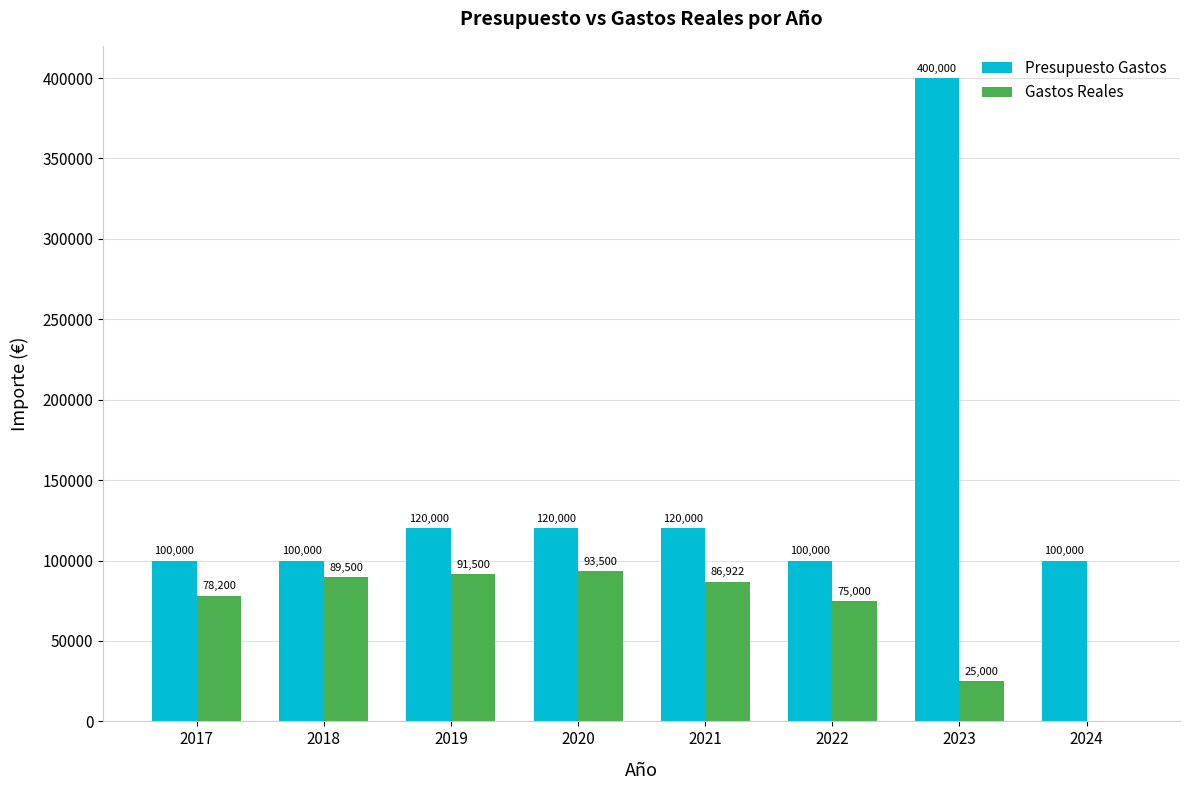

What is the sum of the Presupuesto Gastos values at 2023 and 2020?

520000.0